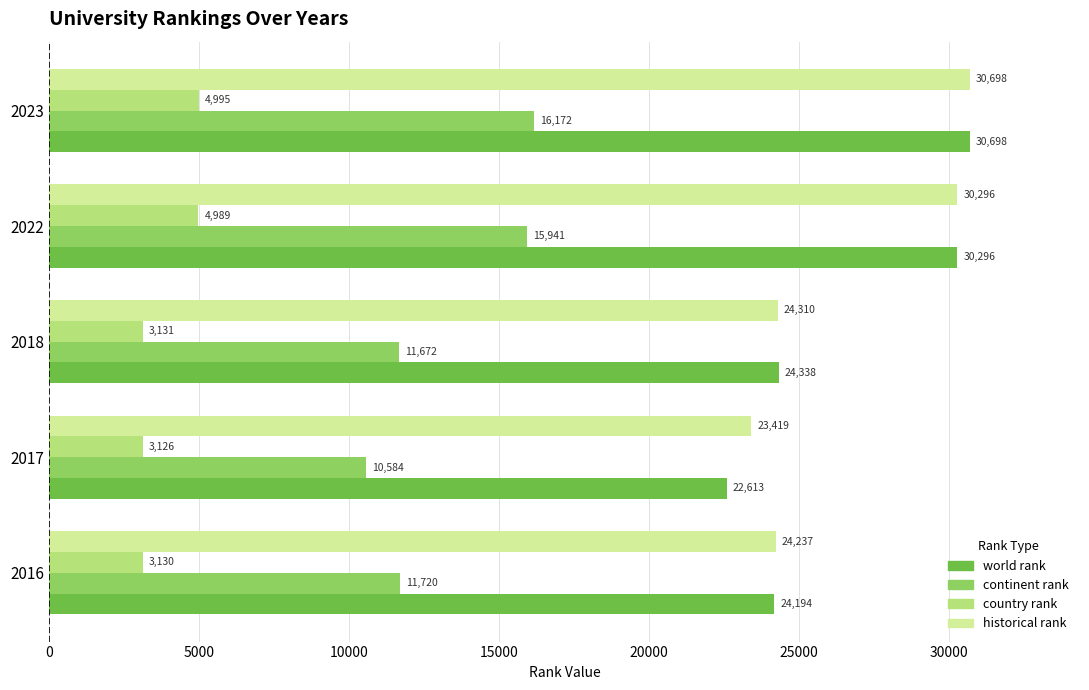

Count the number of categories in the chart.

5